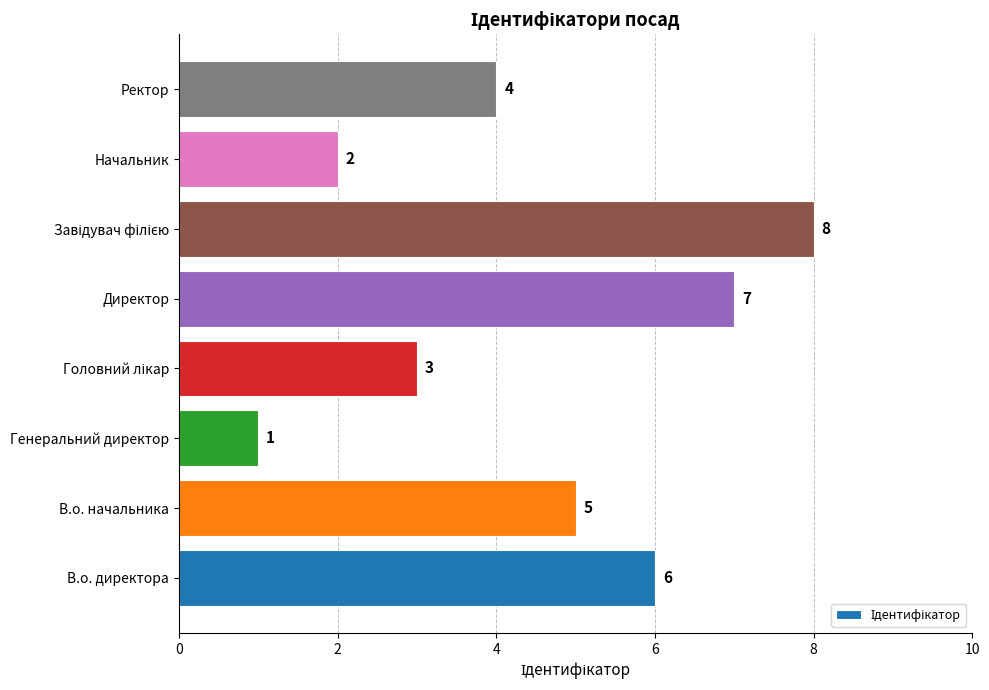

What is the change in value from В.о. начальника to Генеральний директор?

-4